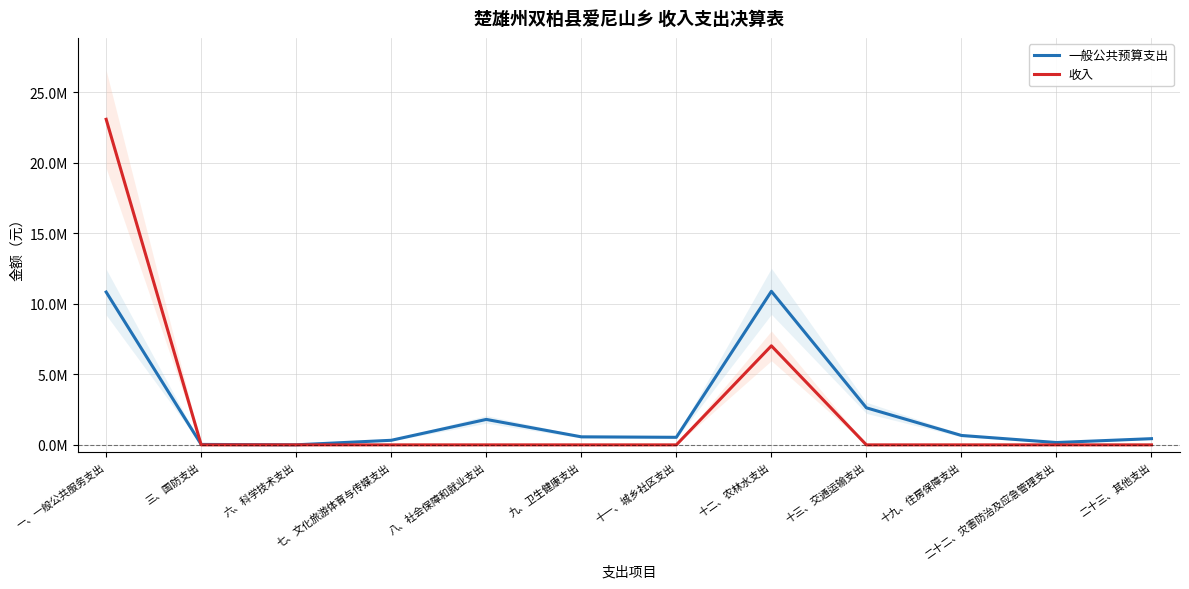

The value of 收入 at 九、卫生健康支出 is -9207325.3. True or false?

False